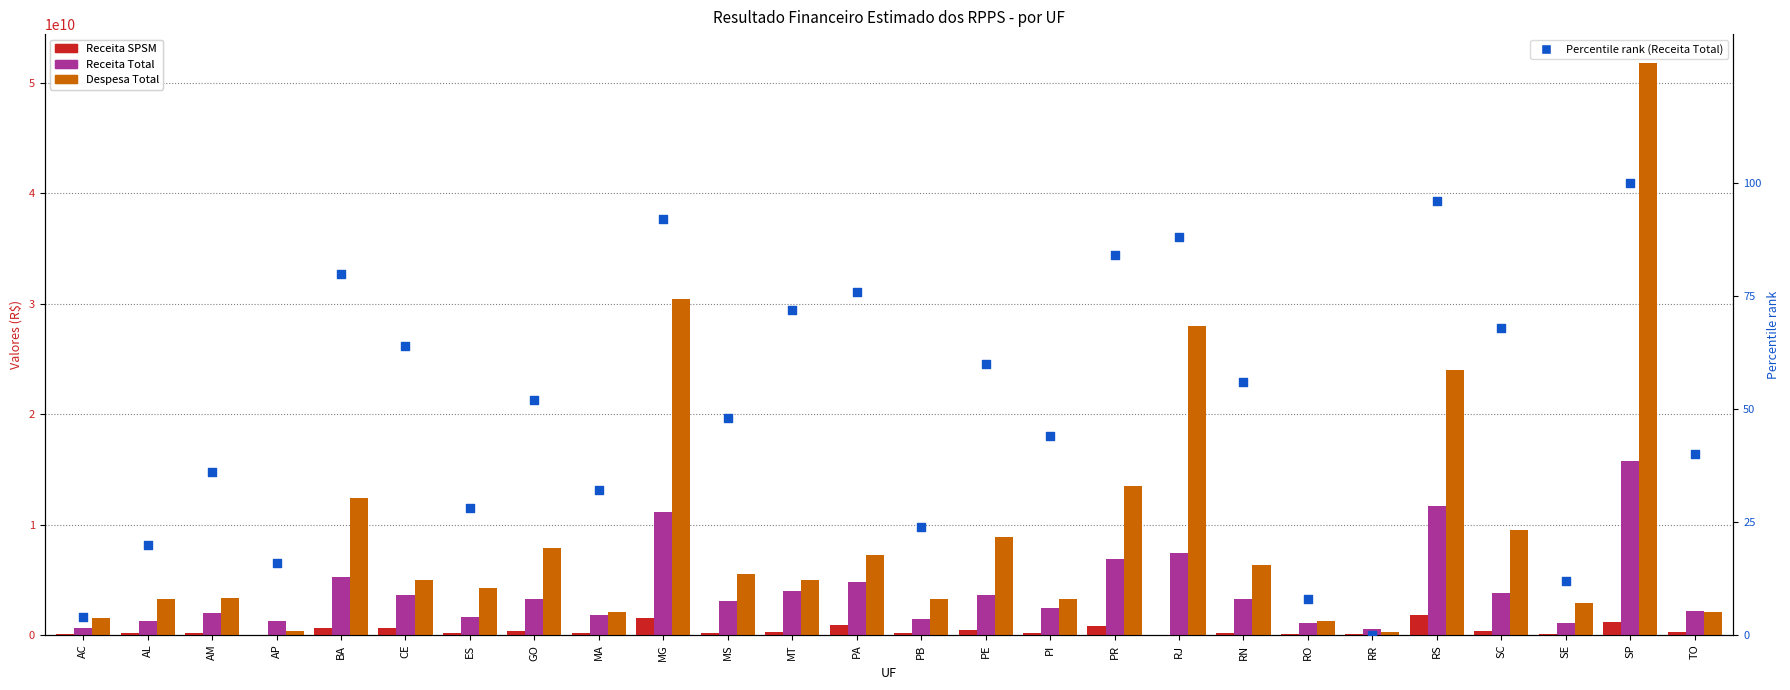

Is the value of Receita SPSM at PI greater than the value of Despesa Total at MS?

No